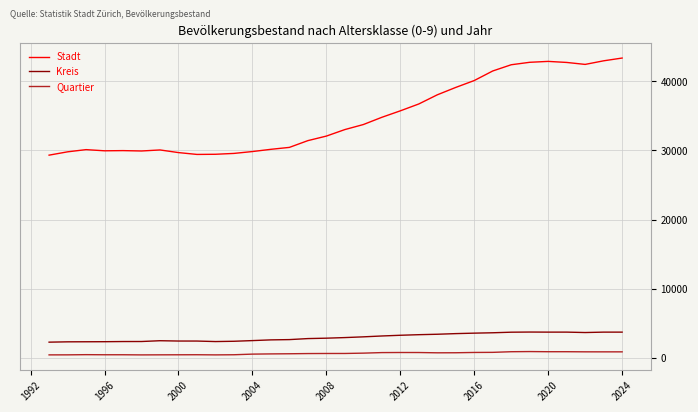

What is the average value of the Kreis series?

3008